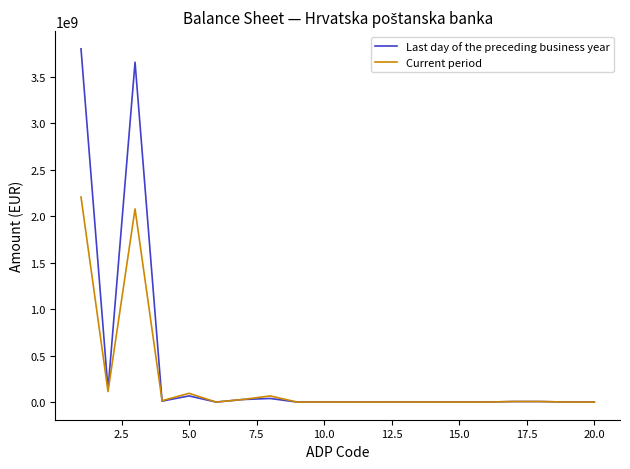

How many series are shown in this chart?

2